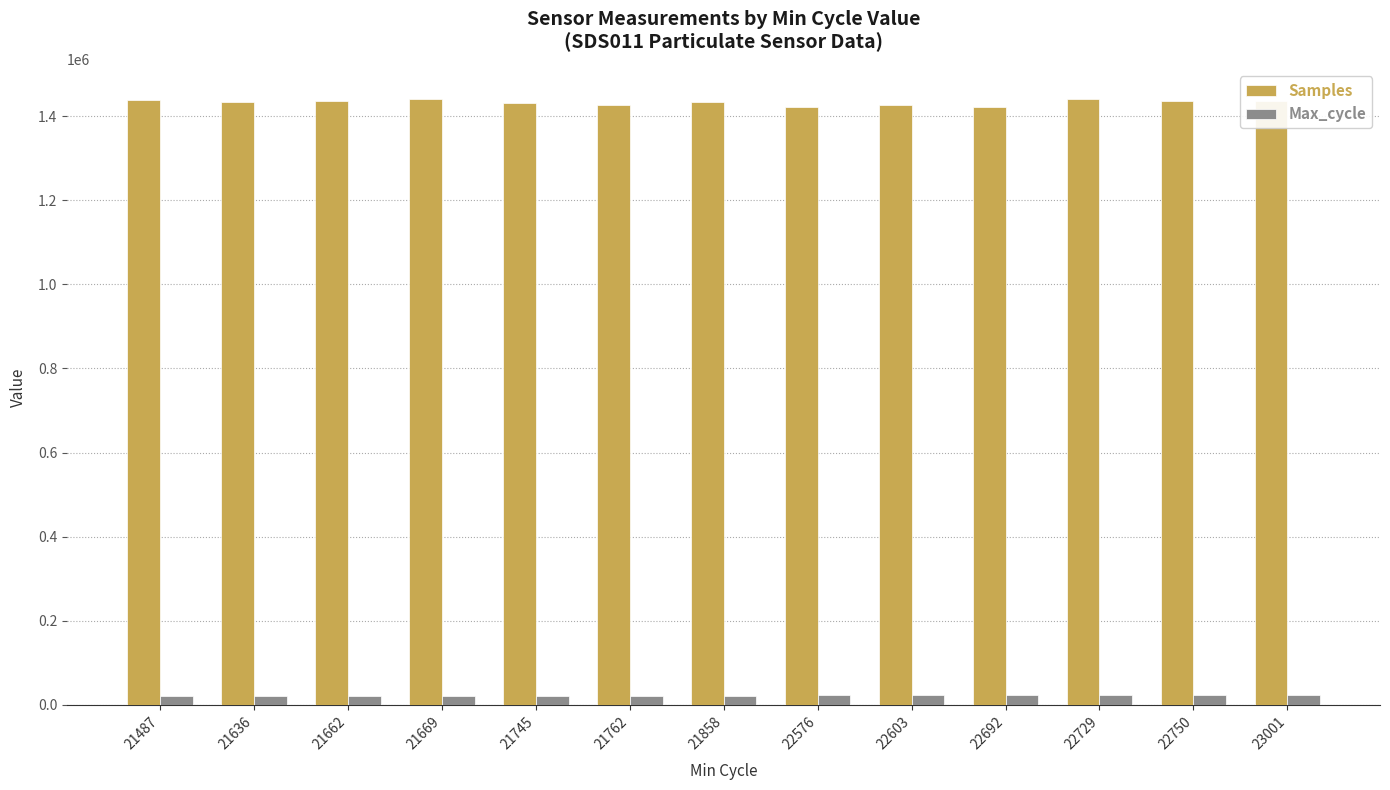

Which series has the widest spread of values?

Samples